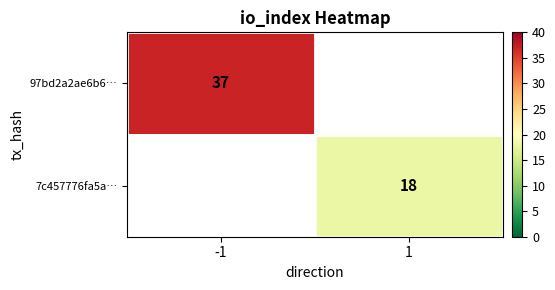

The 7c457776fa5a… series shows 18 at 1. True or false?

True